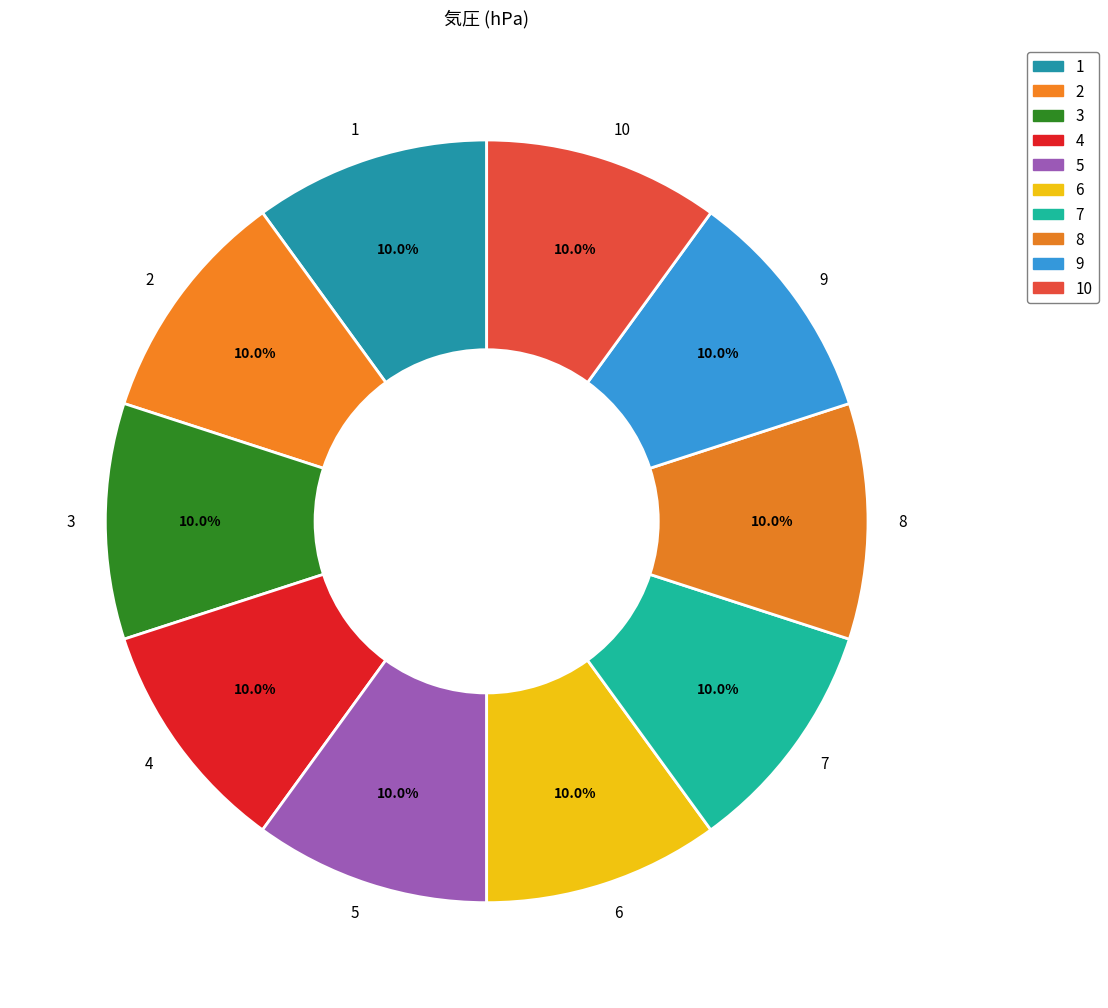

What is the total percentage of 4 and 6?

20.0%